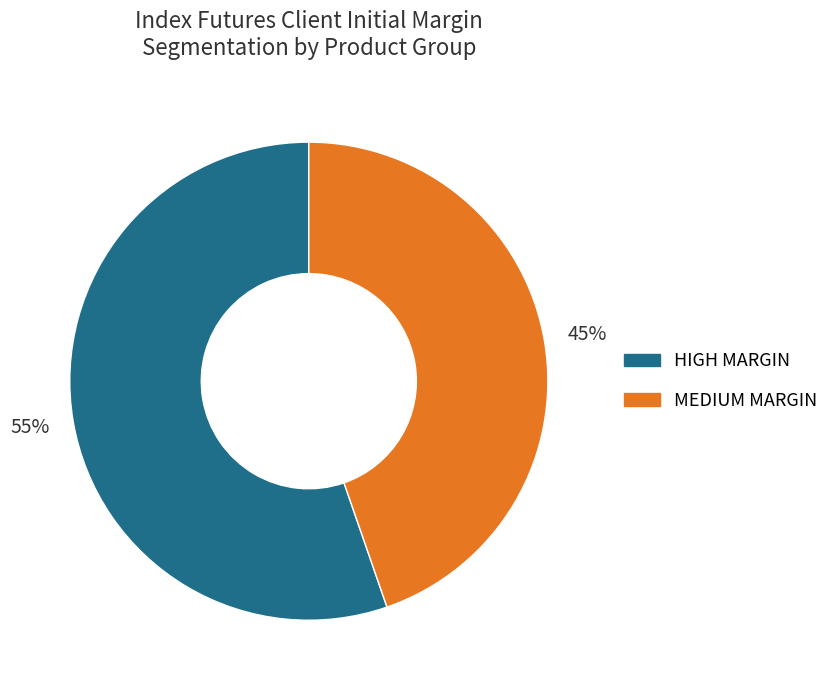

Which slice is the largest?

HIGH MARGIN